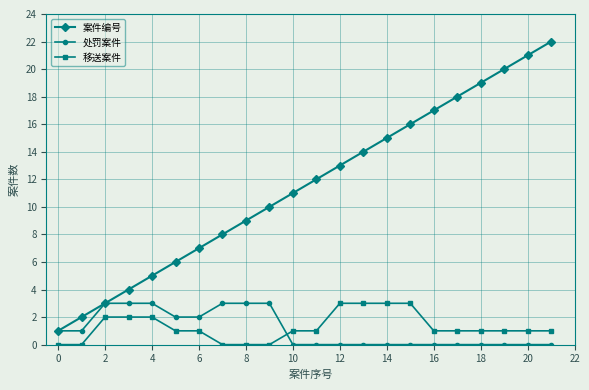

How many lines are shown in the chart?

3